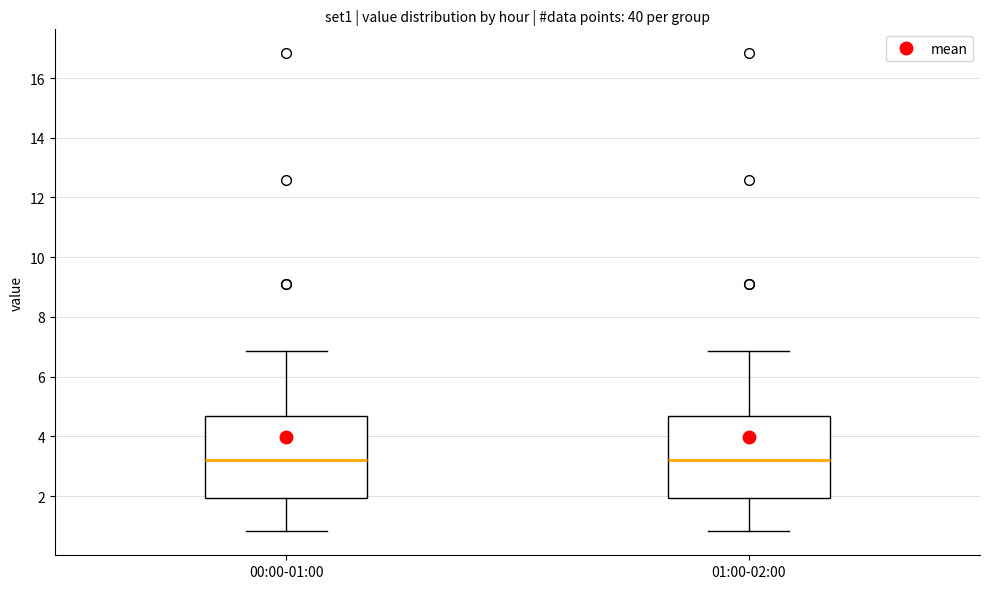

Reading left to right, read every box against the y-axis: the position of its median line, the range the box covers, and the ends of its whiskers. The values are not printed on the chart, so give them approximately, as read against the axis.

00:00-01:00: median 3.2, box 2.0 to 4.6, whiskers 0.8 to 6.8
01:00-02:00: median 3.2, box 2.0 to 4.6, whiskers 0.8 to 6.8